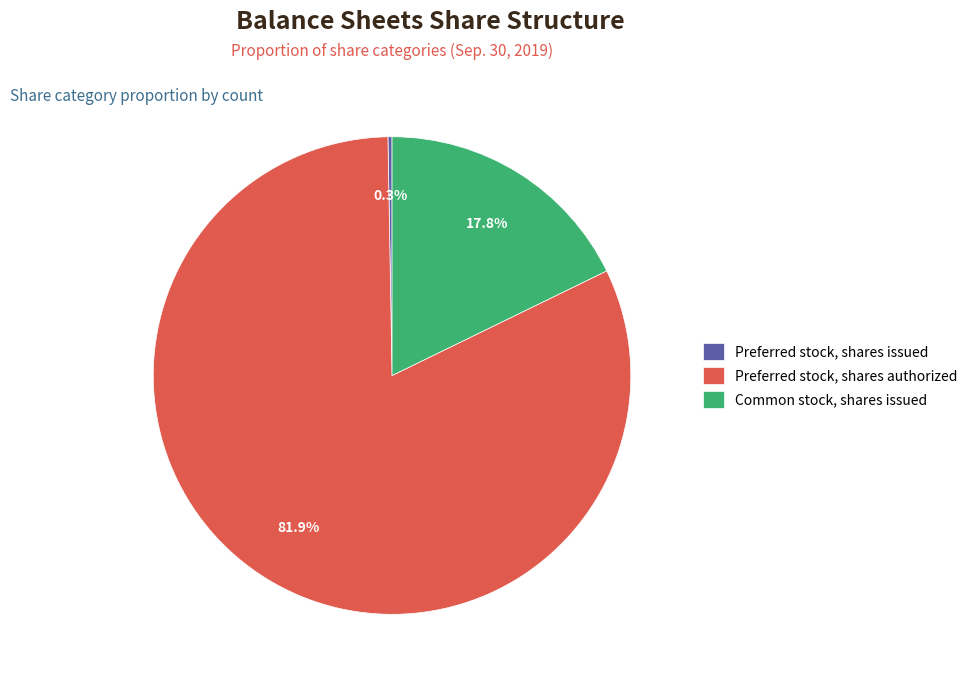

Does any single category account for the majority?

Yes